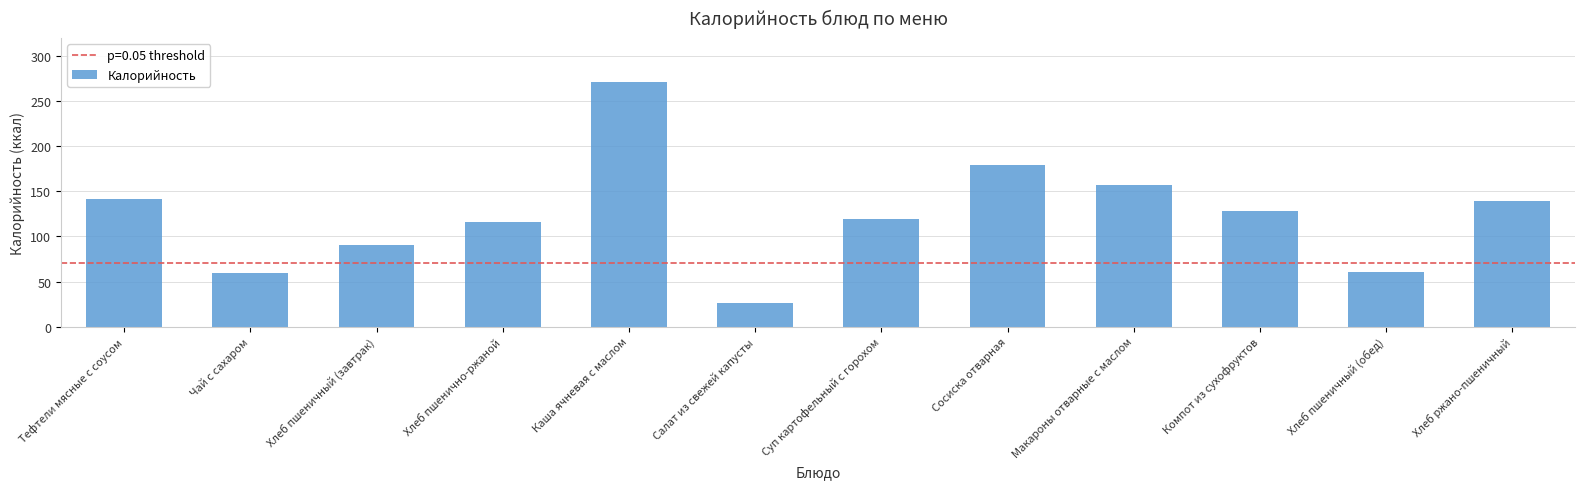

Approximately how many times larger is the value at Каша ячневая с маслом compared to Макароны отварные с маслом?

1.7